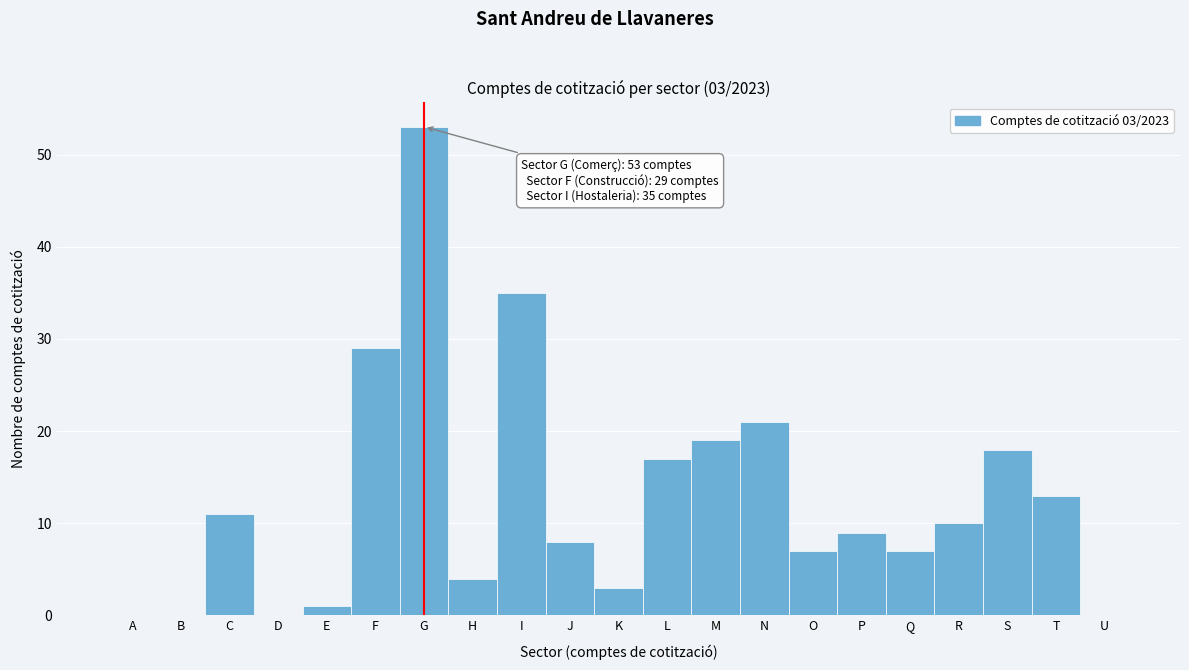

Reading left to right, what are all the values shown in this chart?

A=0	B=0	C=11	D=0	E=1	F=29	G=53	H=4	I=35	J=8	K=3	L=17	M=19	N=21	O=7	P=9	Q=7	R=10	S=18	T=13	U=0